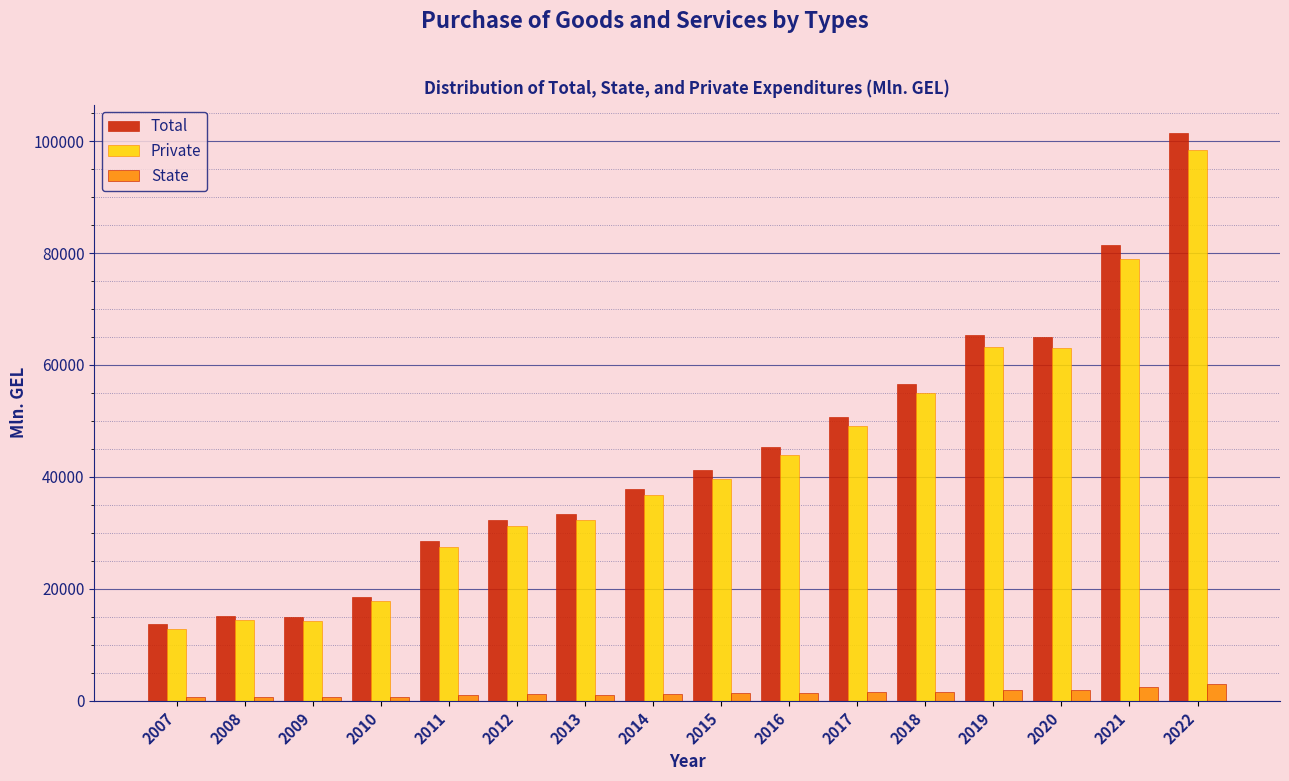

What is the sum of all Private values?

678644.5